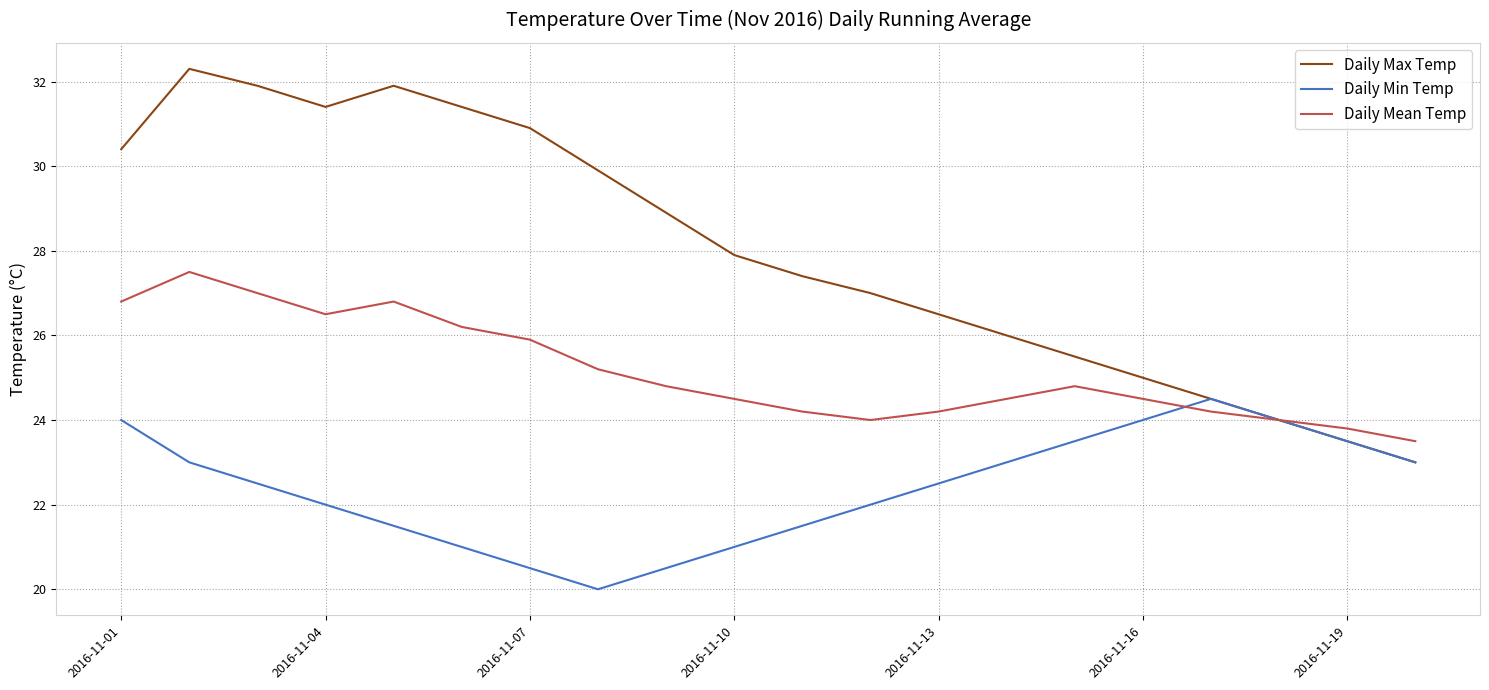

Count the number of categories in the chart.

20